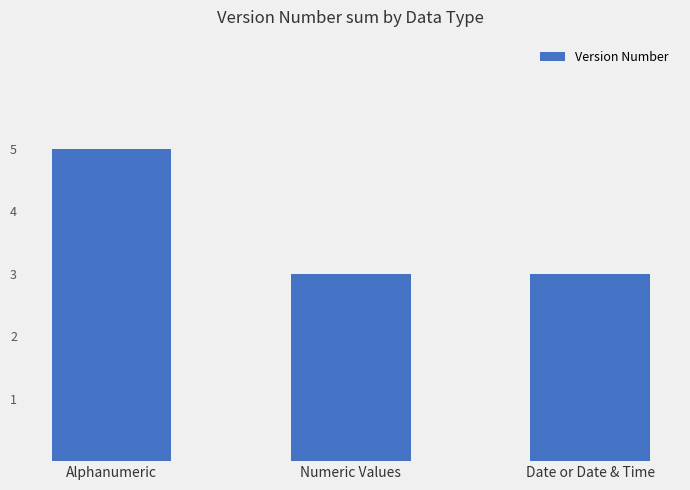

What position from the left is Date or Date & Time?

3